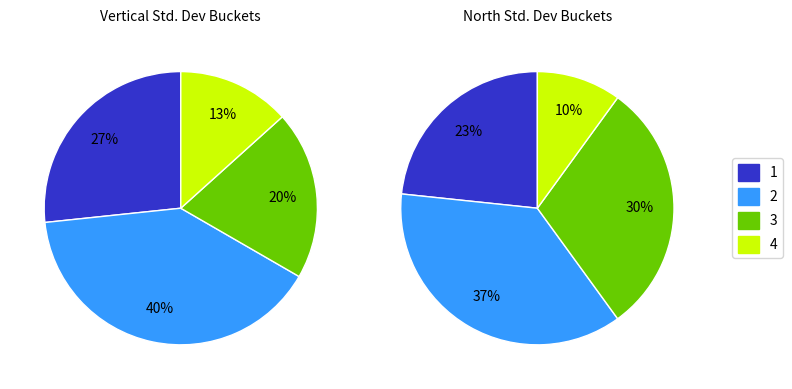

True or false: repro accounts for 19% of the total.

False